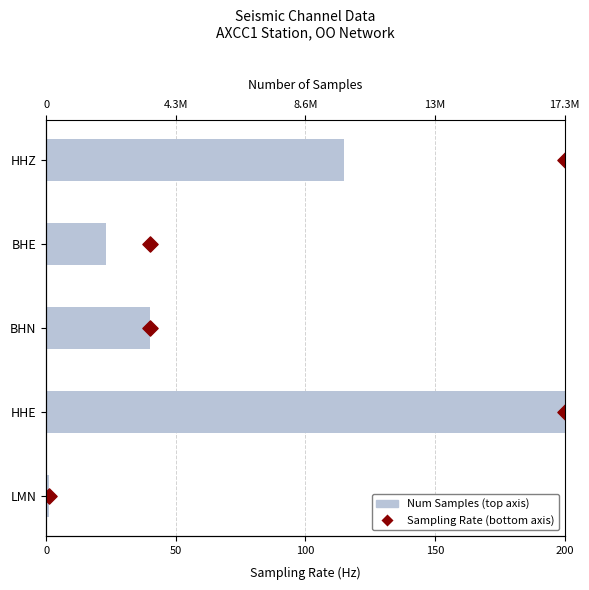

Which series contains the highest Y value?

Sampling Rate (bottom axis)